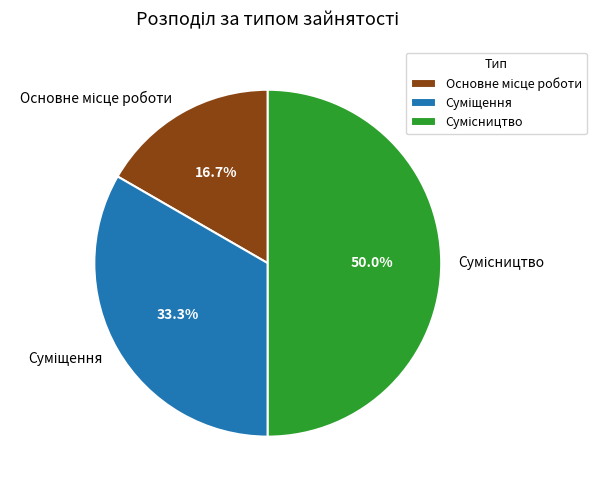

Does any single category account for the majority?

No